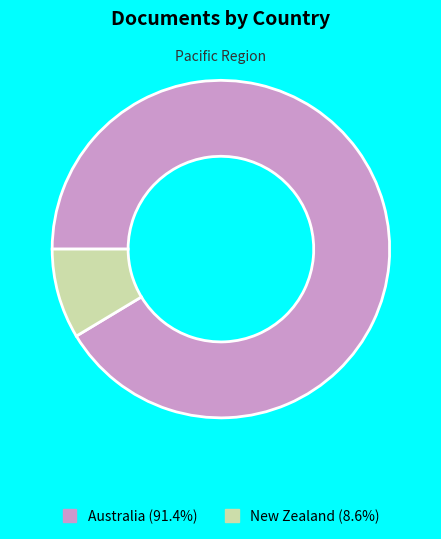

Is the sum of New Zealand and Australia greater than half?

Yes